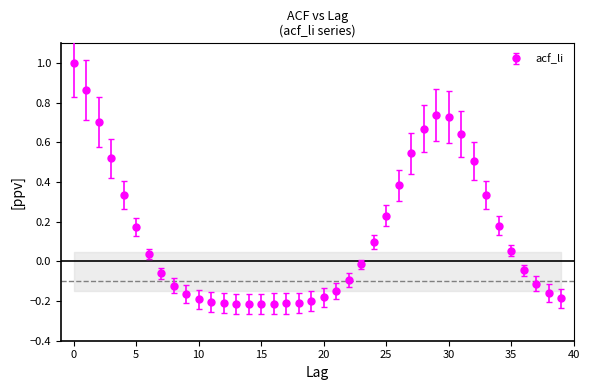

What is the difference between the second highest and second lowest values?

1.1